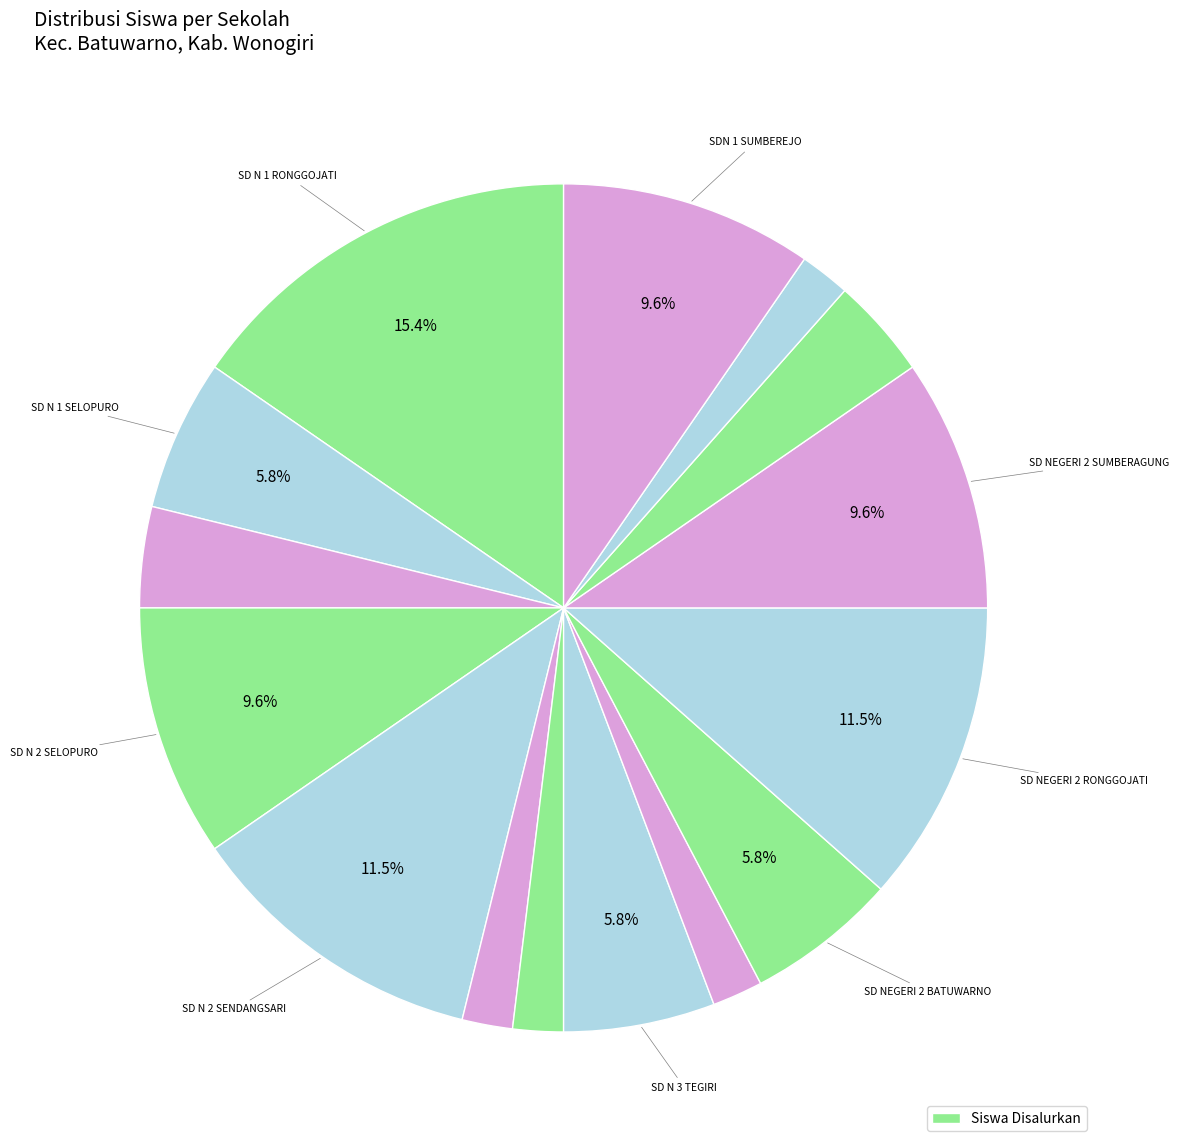

Which category has the biggest portion of the pie?

SD N 1 RONGGOJATI